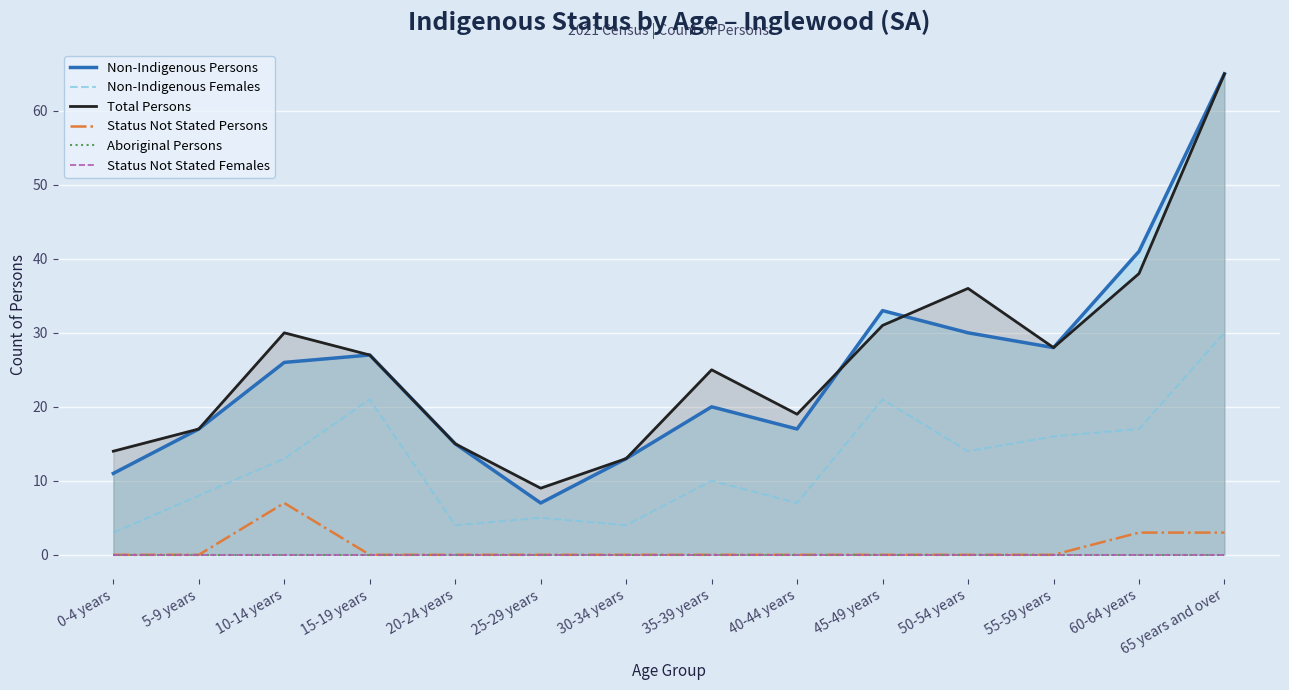

At which category is the sum across all series the highest?

65 years and over